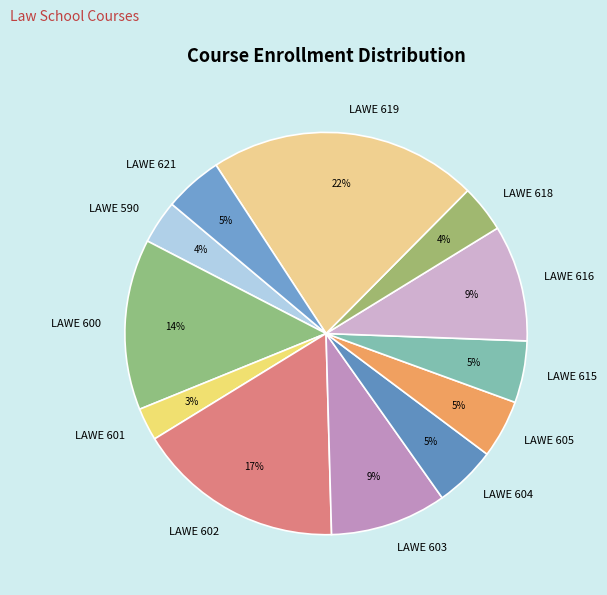

To the nearest percent, what is the difference between the largest and smallest slice percentages?

19%